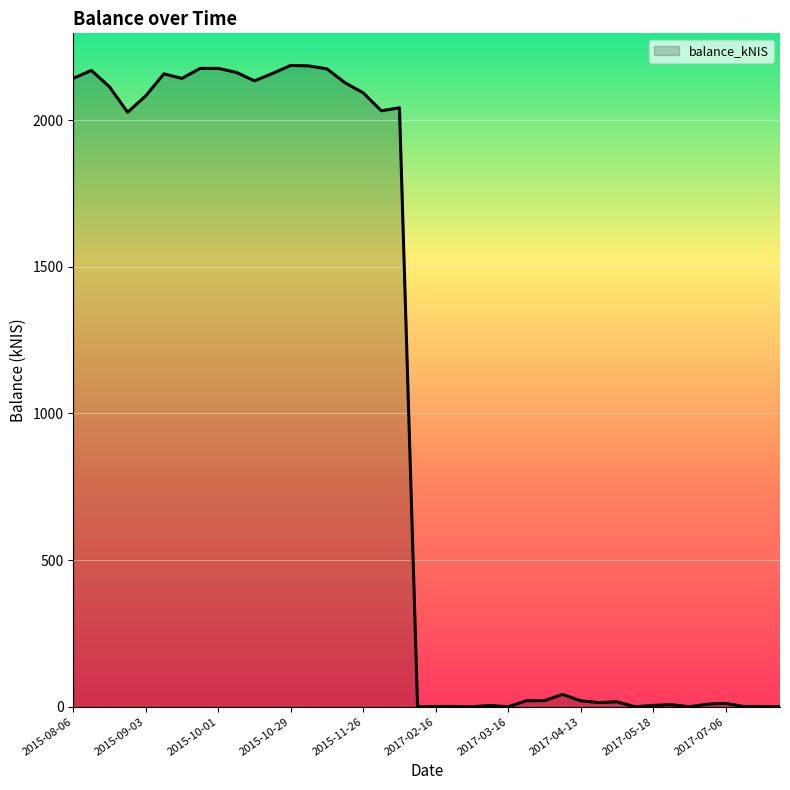

What is the greatest value displayed?

2186.8